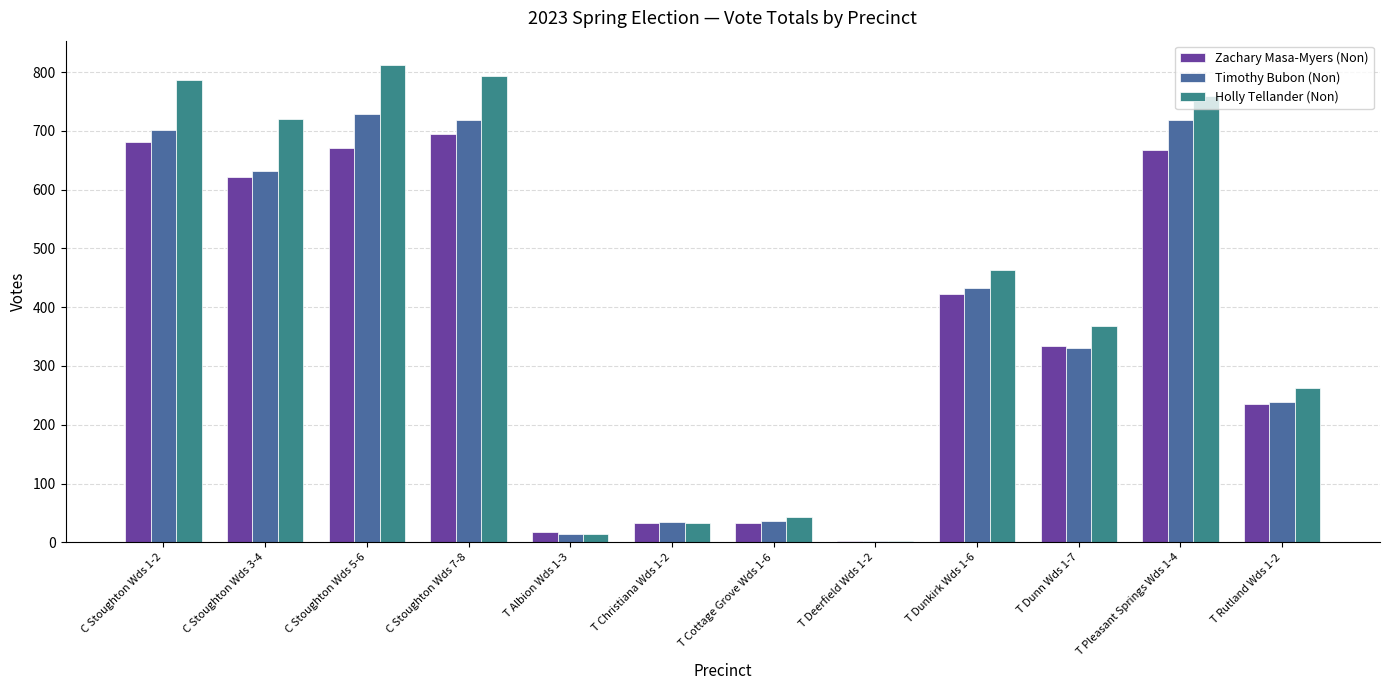

Which series has the largest total across all categories?

Holly Tellander (Non)